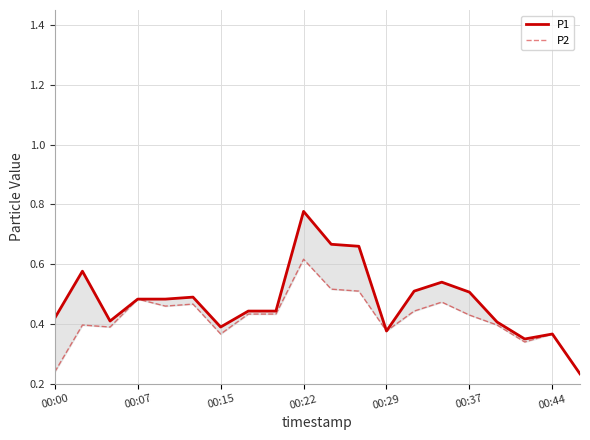

What is the average value of the P1 series?

0.5